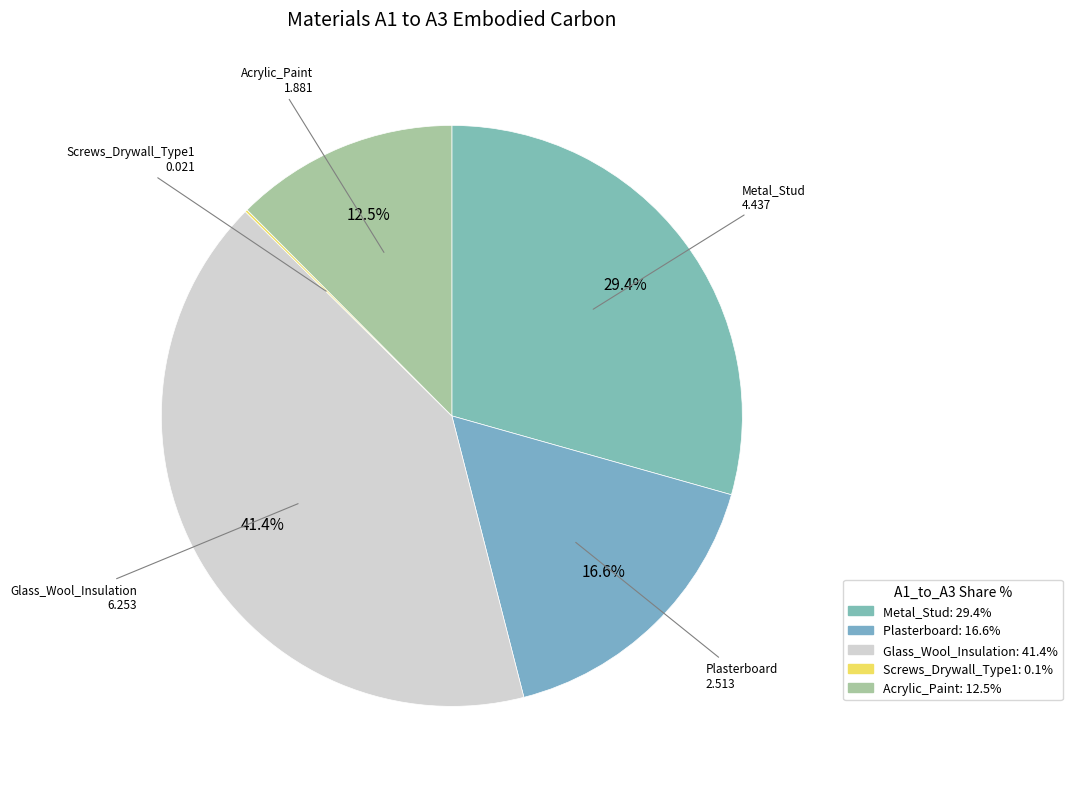

To the nearest percent, what portion does Acrylic_Paint represent?

12%